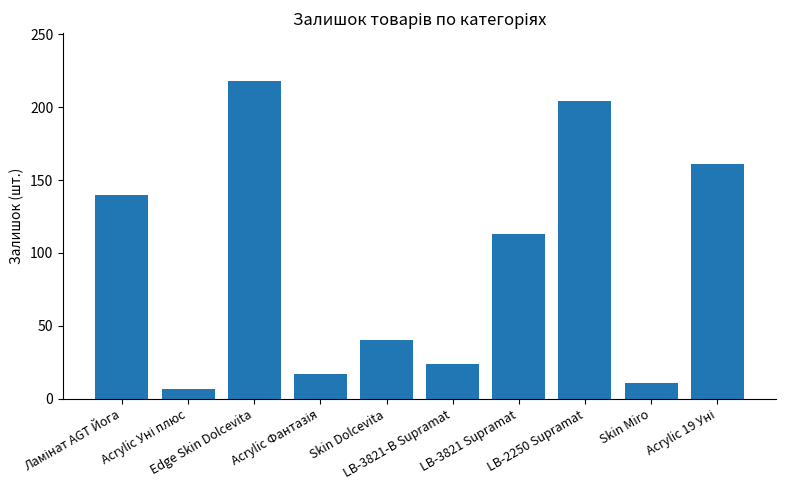

Is it true that the value at LB-2250 Supramat is 204?

True